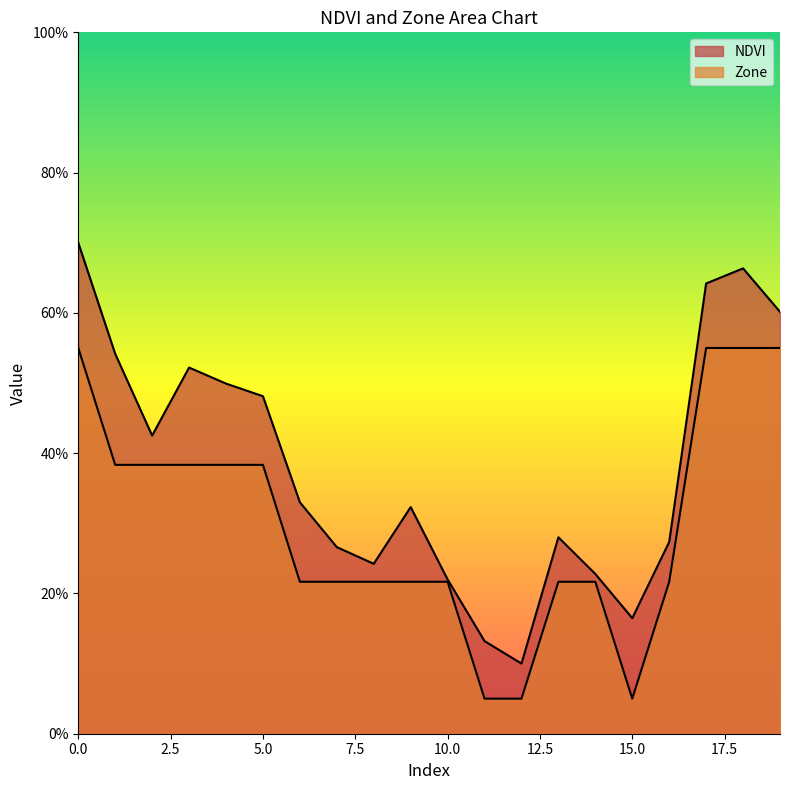

The value of Zone at 14 is 0.2. True or false?

True